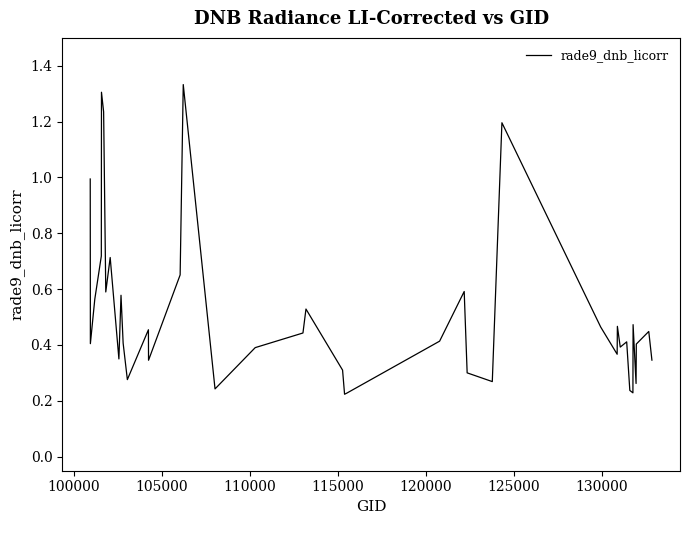

What is the difference between the maximum and minimum values?

1.1